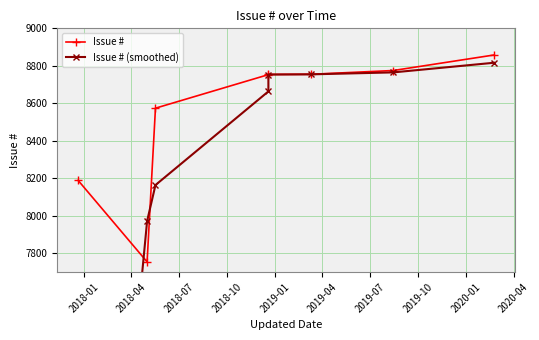

Which has a higher value, 2018-01 or 2018-10?

2018-10